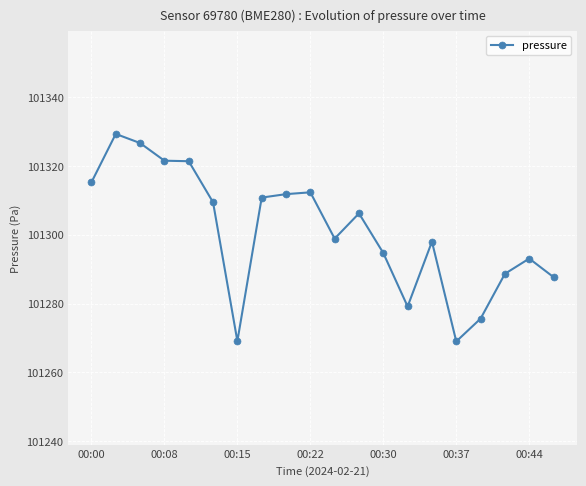

What is the average value?

101300.9